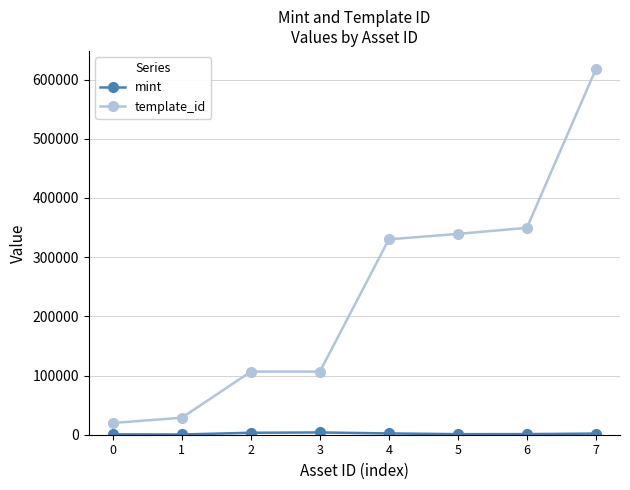

Between 3 and 5, which series saw the biggest shift?

template_id